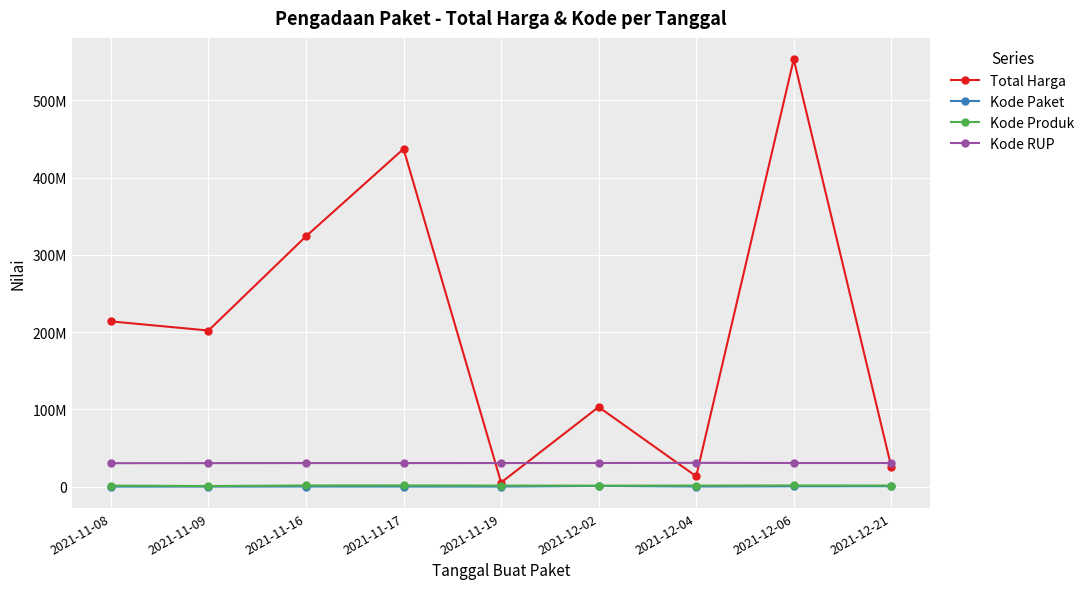

Reading right to left, list all the values displayed in this chart.

Total Harga: 2021-12-21=25648640	2021-12-06=553107700	2021-12-04=13345000	2021-12-02=103040877	2021-11-19=5267600	2021-11-17=437074000	2021-11-16=323979100	2021-11-09=202000000	2021-11-08=213825000
Kode Paket: 2021-12-21=503905	2021-12-06=371036	2021-12-04=121569	2021-12-02=795946	2021-11-19=53465	2021-11-17=83587	2021-11-16=109026	2021-11-09=23162	2021-11-08=18691
Kode Produk: 2021-12-21=1340748	2021-12-06=1479182	2021-12-04=1345915	2021-12-02=1256025	2021-11-19=1341190	2021-11-17=1540833	2021-11-16=1471579	2021-11-09=721461	2021-11-08=1286852
Kode RUP: 2021-12-21=30534466	2021-12-06=30534466	2021-12-04=30745173	2021-12-02=30534466	2021-11-19=30473059	2021-11-17=30461168	2021-11-16=30460776	2021-11-09=30370078	2021-11-08=30302535